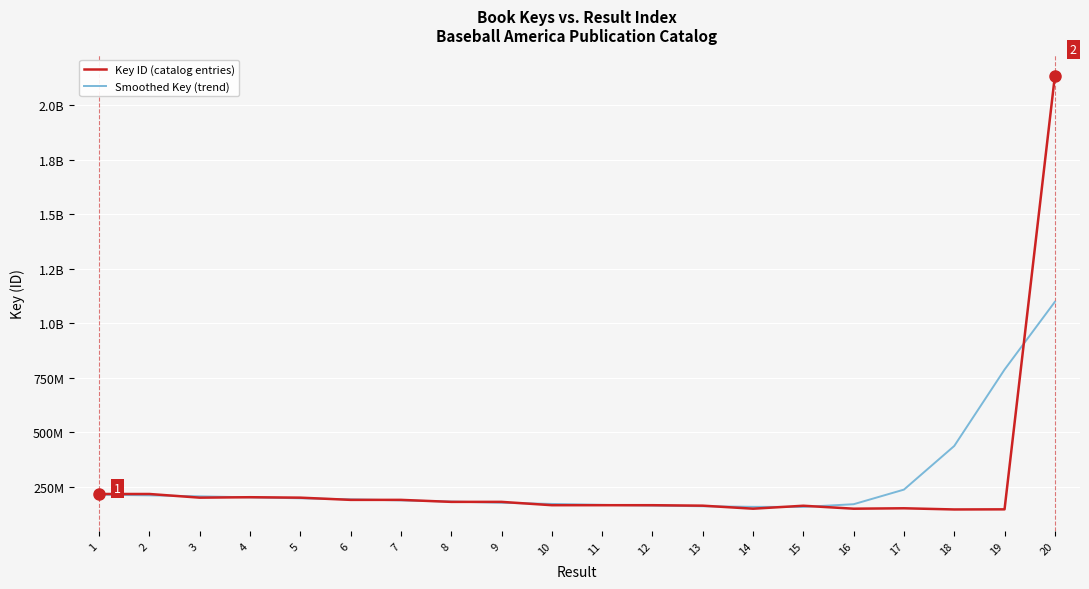

What is the lowest value of the Key ID (catalog entries) series?

146613735.0